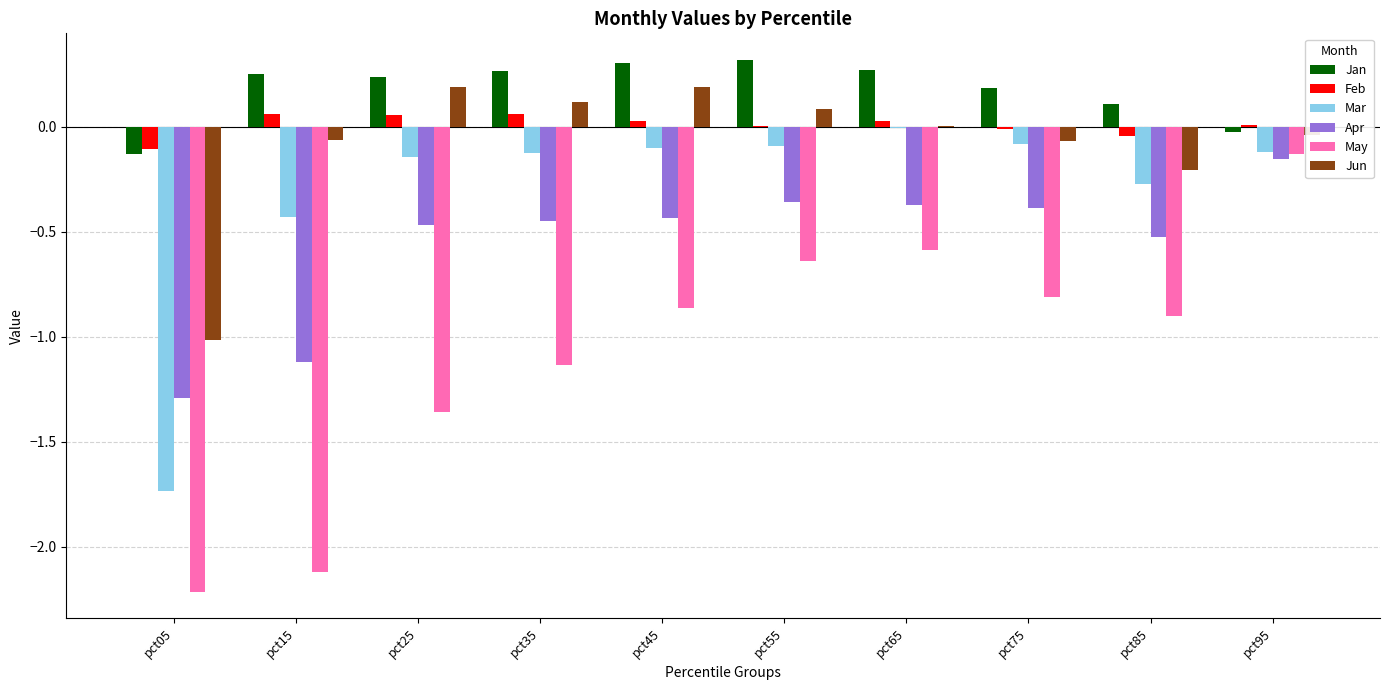

Between pct05 and pct25, which series saw the biggest shift?

Mar